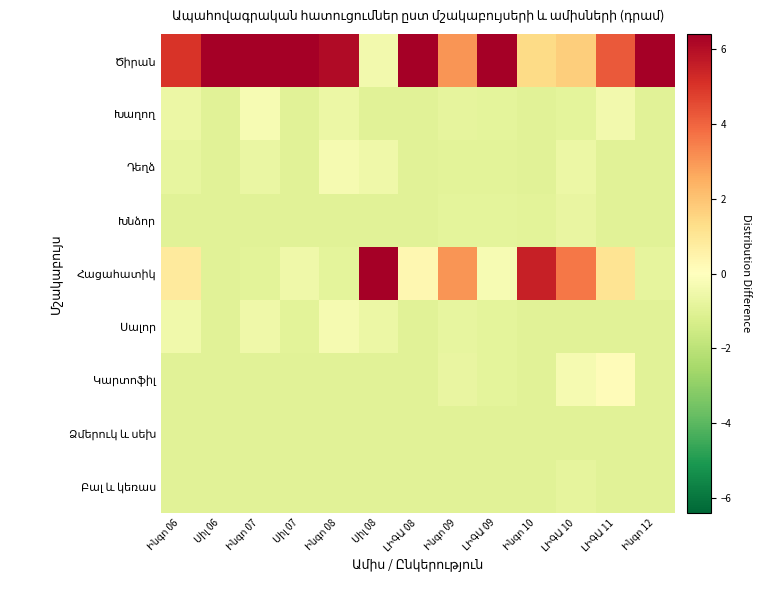

True or false: Հացահատիկ has a value of -1.0 at Սիլ 06.

True